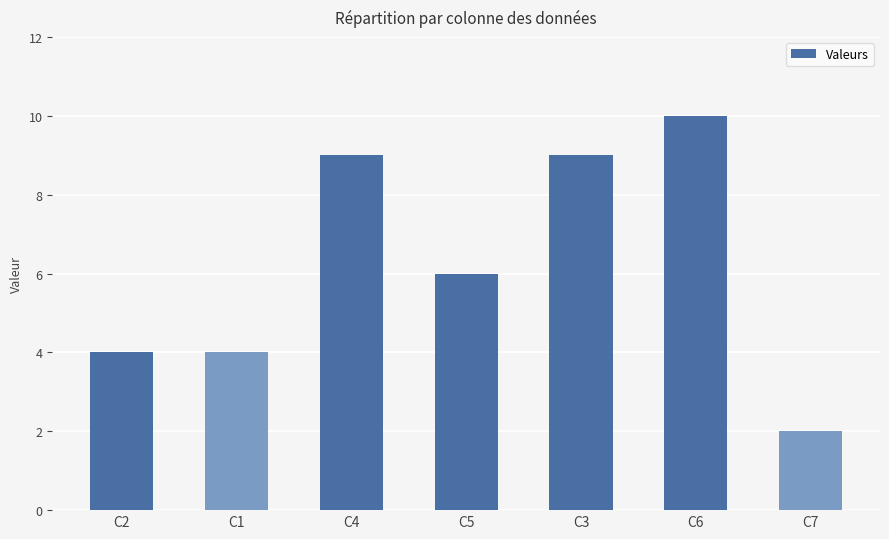

How many bars are there in total?

7